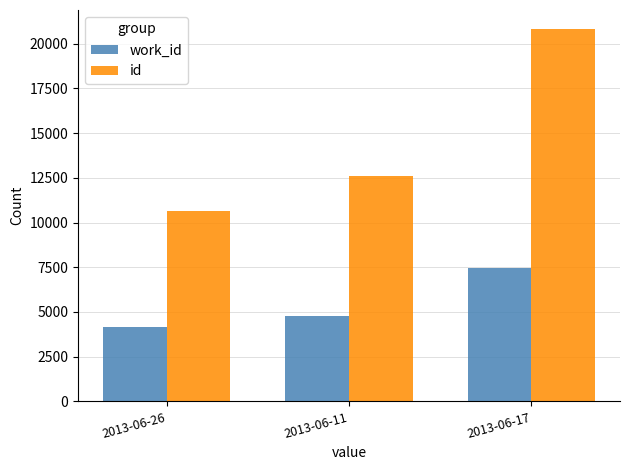

What is the sum of all work_id values?

16342